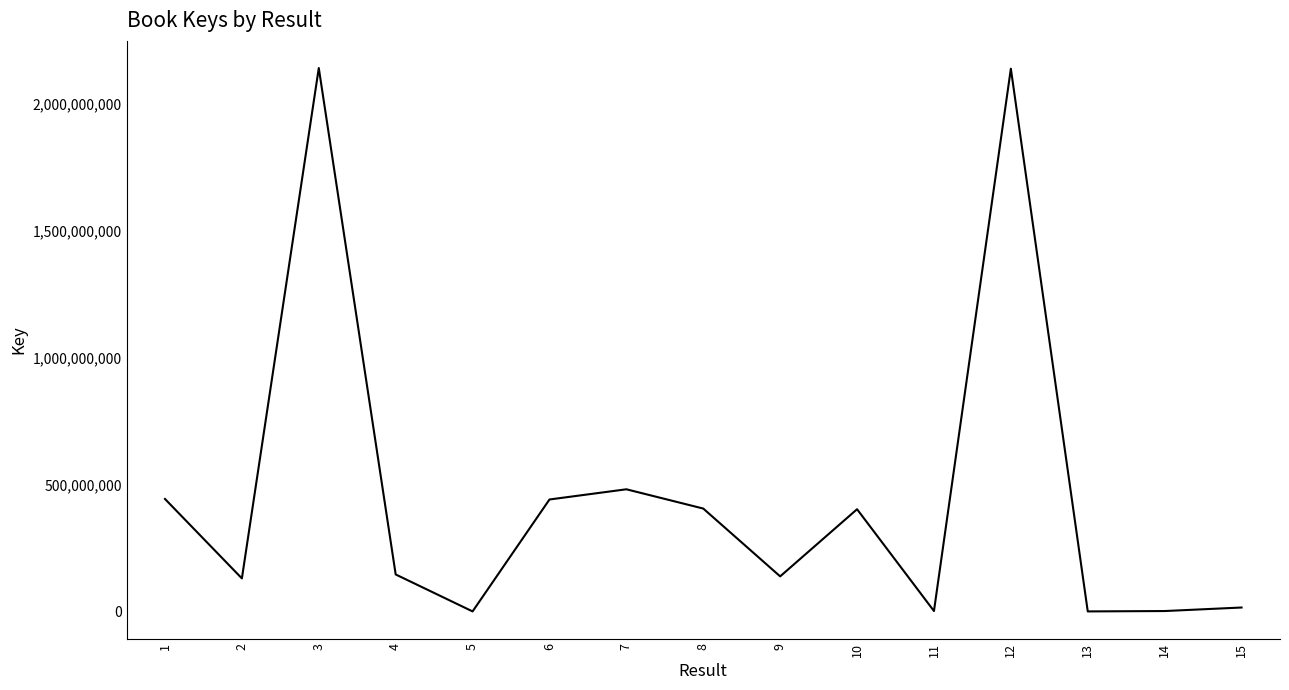

Does the chart display data point markers on the line(s)?

No